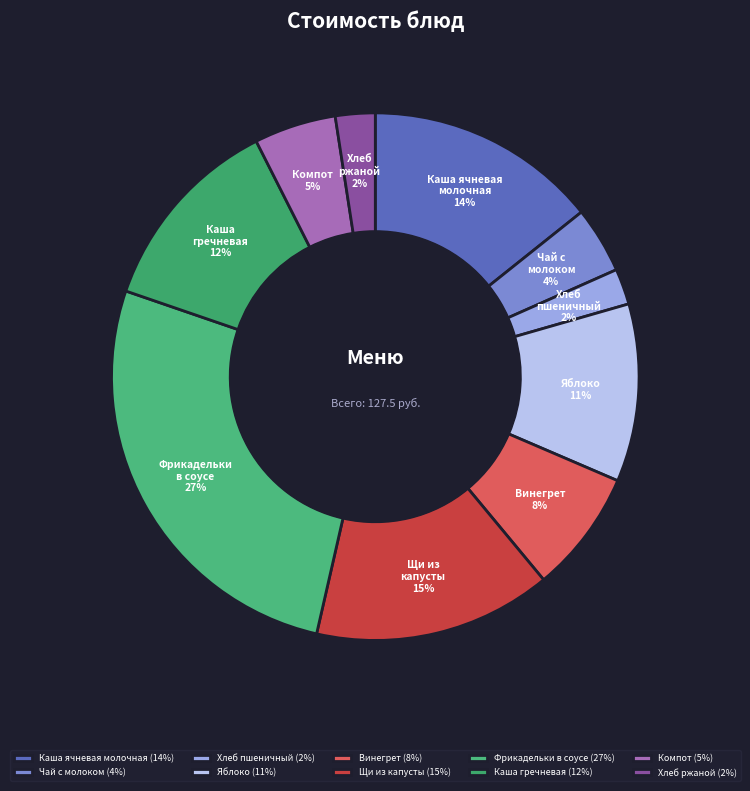

Combined, do Каша гречневая and Каша ячневая молочная account for over 50%?

No